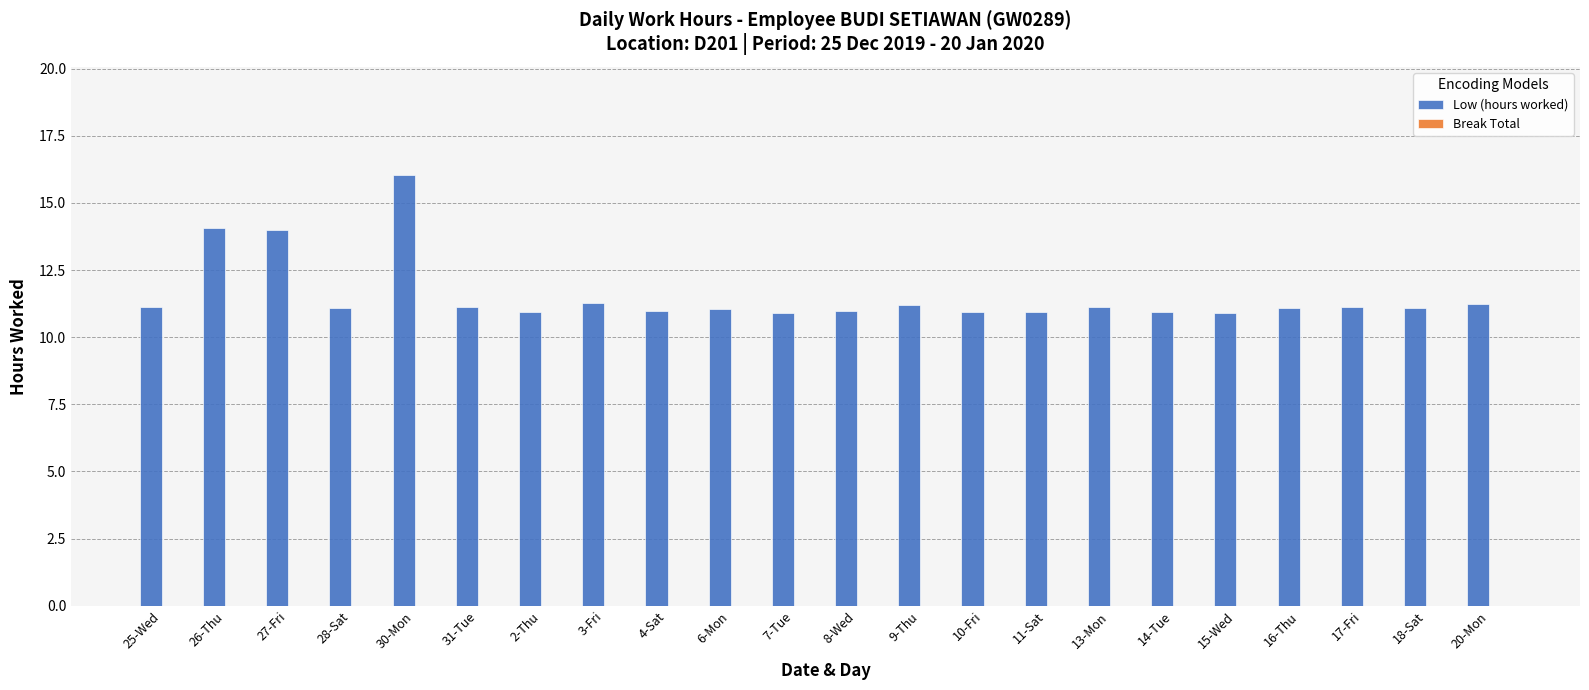

What is the smallest value displayed?

10.9